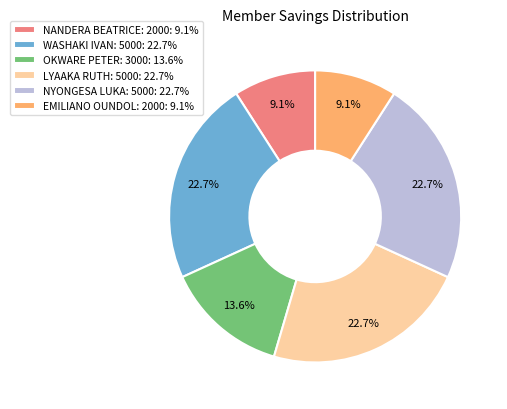

Which has a higher value, NANDERA BEATRICE: 2000: 9.1% or WASHAKI IVAN: 5000: 22.7%?

WASHAKI IVAN: 5000: 22.7%